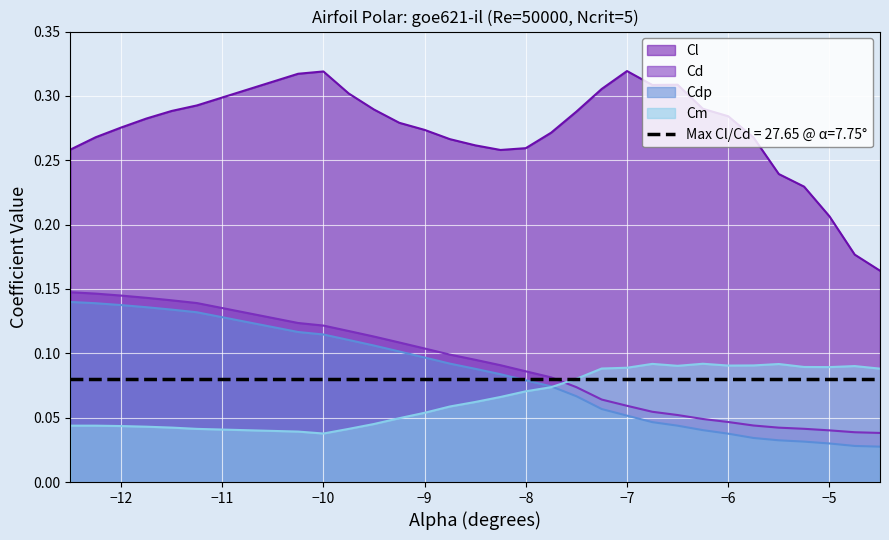

What position from the left is -9.25?

11